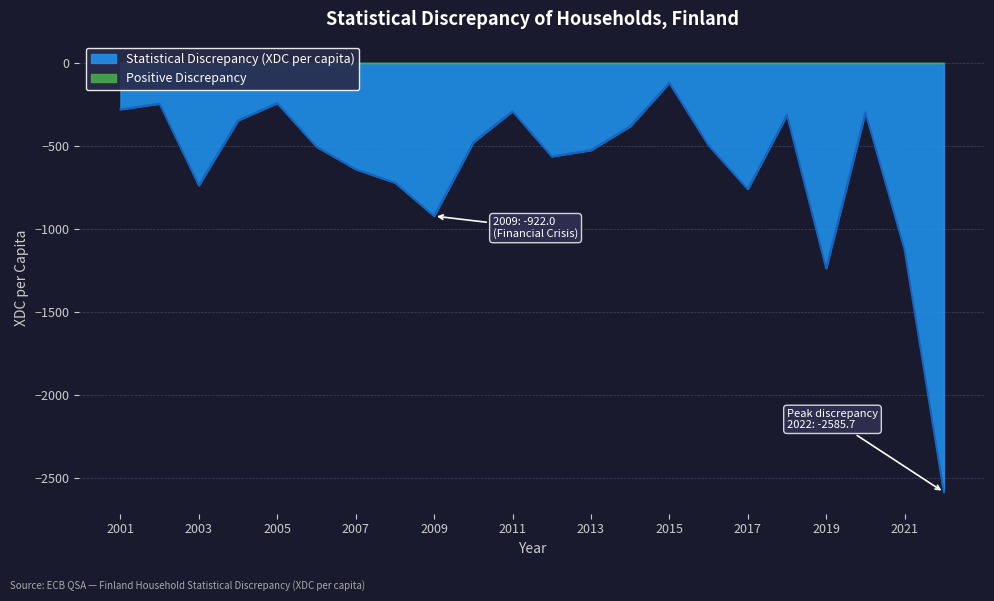

True or false: the data shows -397.3 at 2005.

False